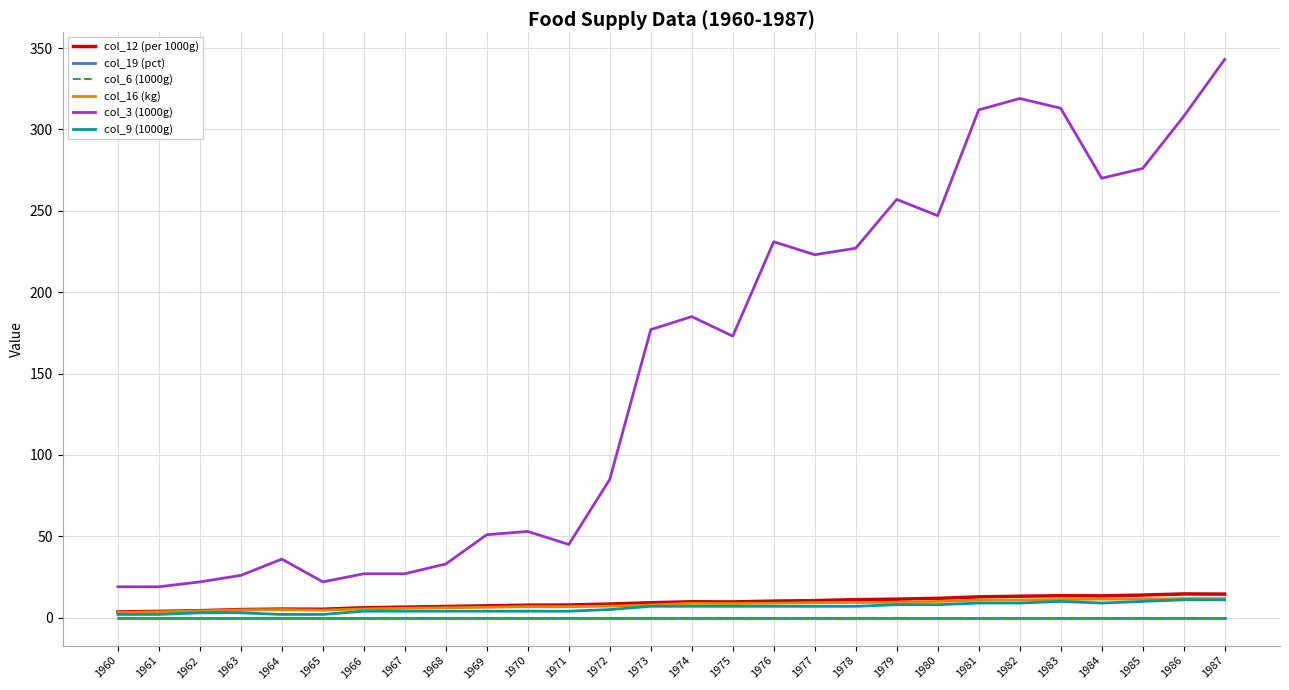

Does the chart display data point markers on the line(s)?

No